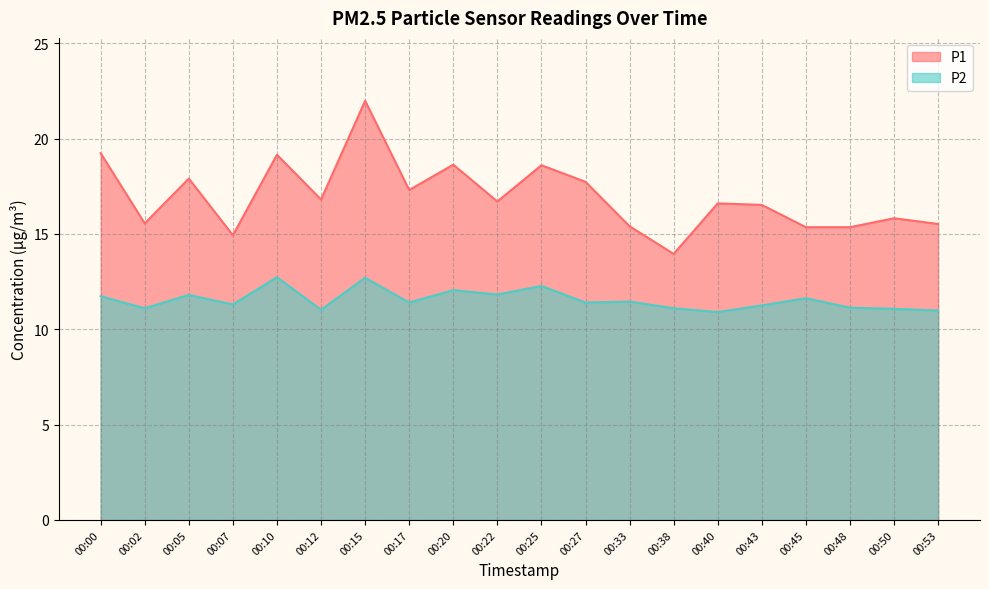

List the labels in order of P2 value, smallest first.

00:40, 00:53, 00:12, 00:50, 00:02, 00:38, 00:48, 00:43, 00:07, 00:17, 00:27, 00:33, 00:45, 00:00, 00:05, 00:22, 00:20, 00:25, 00:15, 00:10